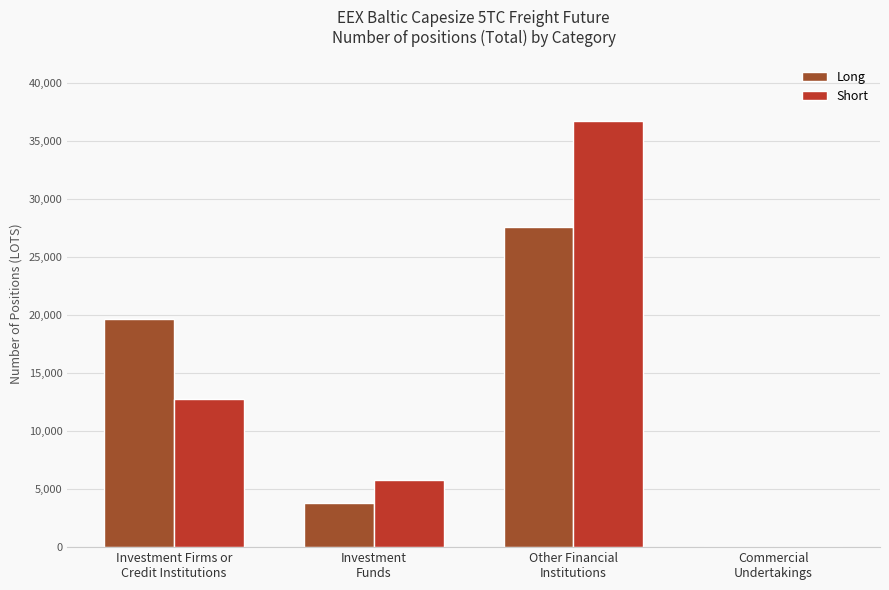

Are the bars grouped side by side (vs. stacked)?

Yes